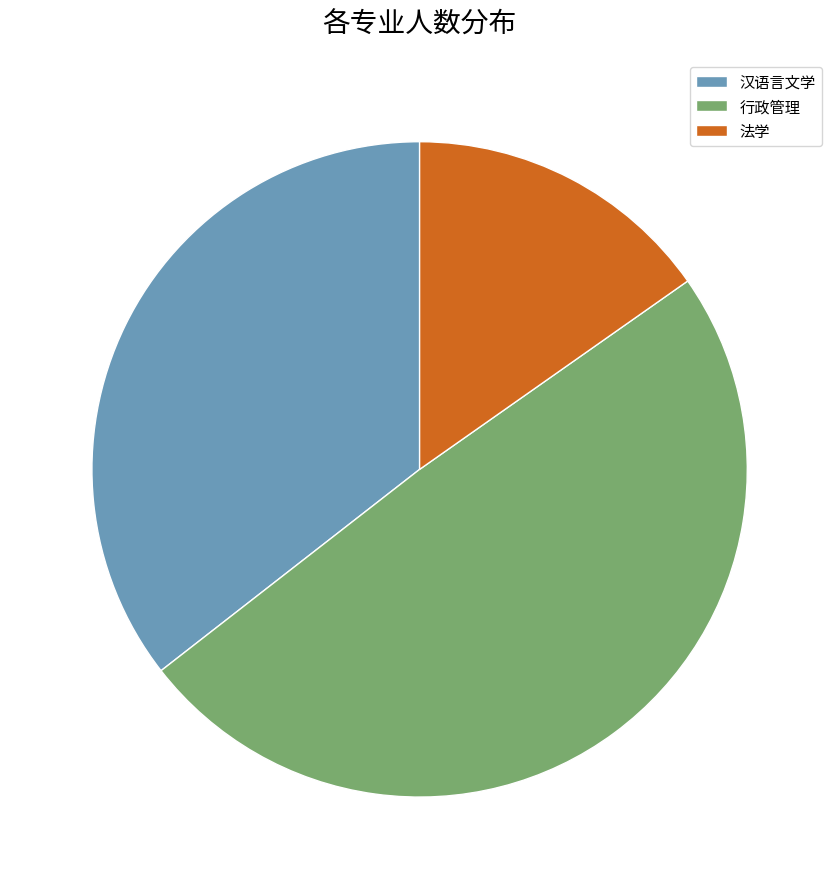

Rank the categories by value from lowest to highest.

法学, 汉语言文学, 行政管理